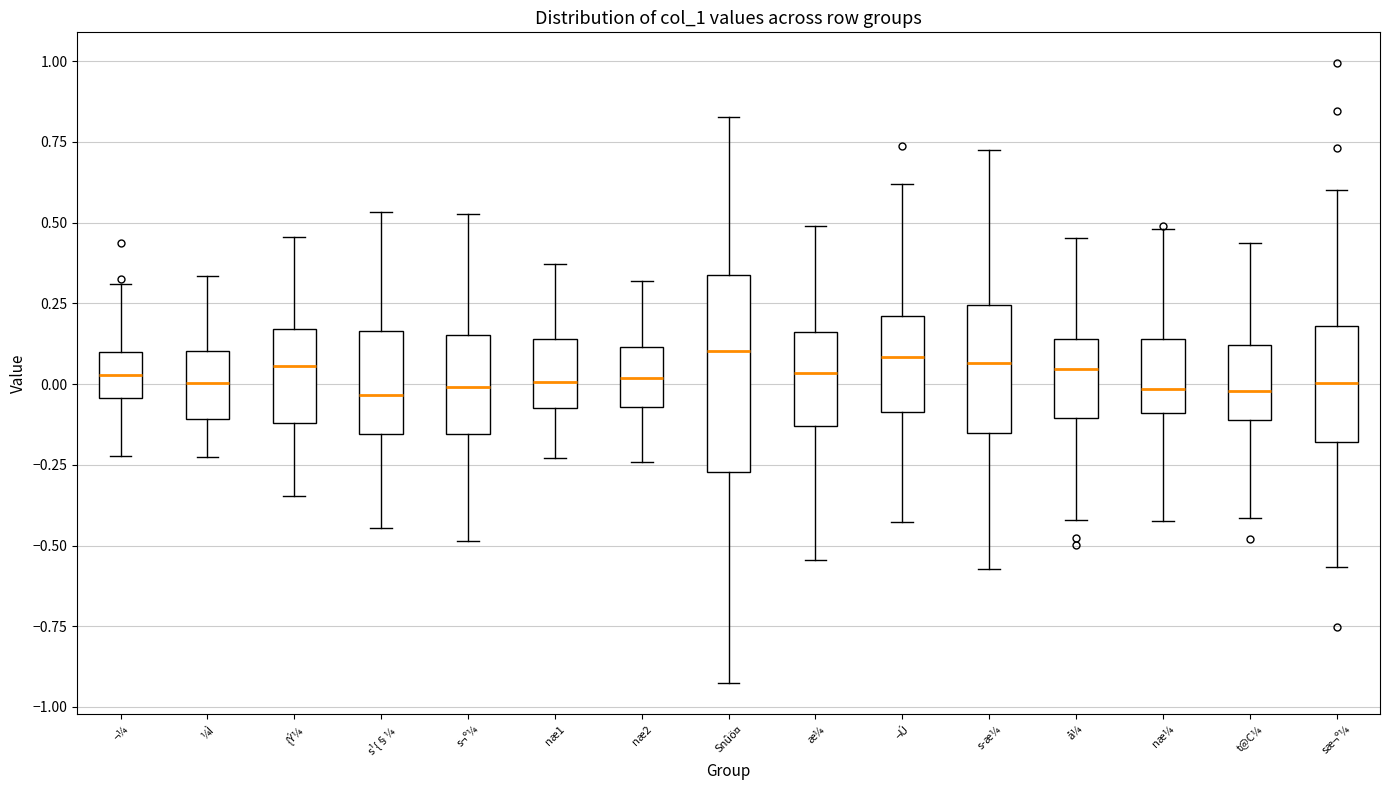

Reading left to right, read every box against the y-axis: the position of its median line, the range the box covers, and the ends of its whiskers. The values are not printed on the chart, so give them approximately, as read against the axis.

¬¼: median 0.05, box -0.05 to 0.10, whiskers -0.20 to 0.30
¼Ì: median 0.00, box -0.10 to 0.10, whiskers -0.25 to 0.35
{Ý¼: median 0.05, box -0.10 to 0.15, whiskers -0.35 to 0.45
s¹{§¼: median -0.05, box -0.15 to 0.15, whiskers -0.45 to 0.55
s¬º¼: median 0.00, box -0.15 to 0.15, whiskers -0.50 to 0.55
næ1: median 0.00, box -0.05 to 0.15, whiskers -0.25 to 0.35
næ2: median 0.00, box -0.05 to 0.10, whiskers -0.25 to 0.30
Snûö¤: median 0.10, box -0.25 to 0.35, whiskers -0.95 to 0.85
æ¼: median 0.05, box -0.15 to 0.15, whiskers -0.55 to 0.50
¬Ú: median 0.10, box -0.10 to 0.20, whiskers -0.45 to 0.60
s­æ¼: median 0.05, box -0.15 to 0.25, whiskers -0.55 to 0.70
å¼: median 0.05, box -0.10 to 0.15, whiskers -0.40 to 0.45
næ¼: median 0.00, box -0.10 to 0.15, whiskers -0.40 to 0.50
t@C¼: median 0.00, box -0.10 to 0.10, whiskers -0.40 to 0.45
sæ¬º¼: median 0.00, box -0.20 to 0.20, whiskers -0.55 to 0.60